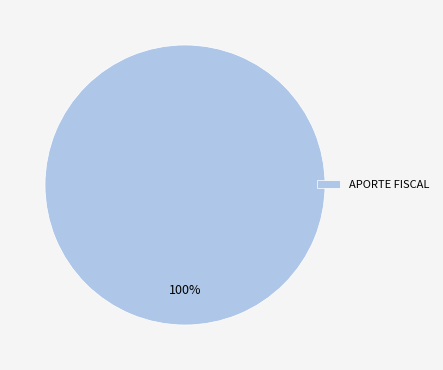

Does any single category account for the majority?

Yes